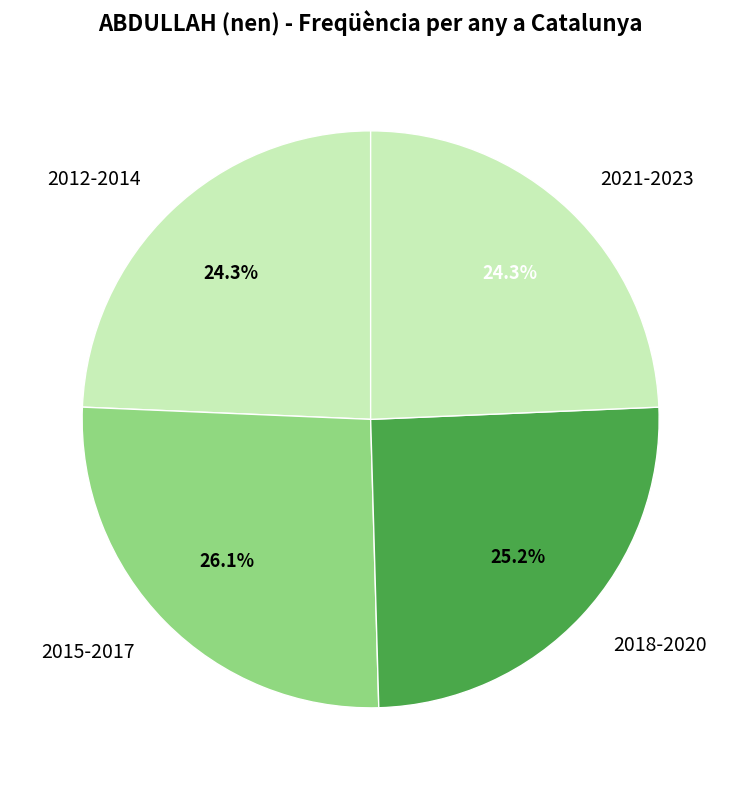

How many slices are in this pie chart?

4